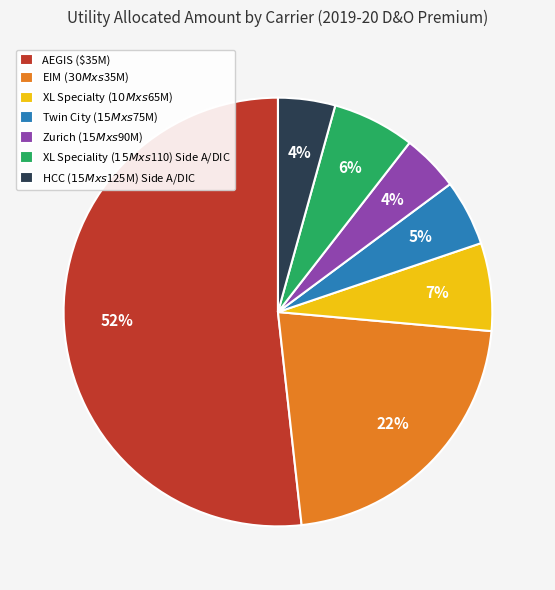

To the nearest percent, what is the combined percentage of HCC ($15M xs $125M) Side A/DIC and XL Specialty ($10M xs $65M)?

11%